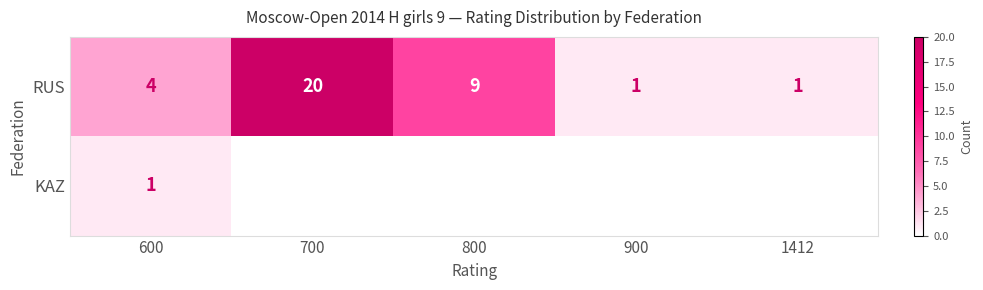

The RUS series shows 20 at 700. True or false?

True